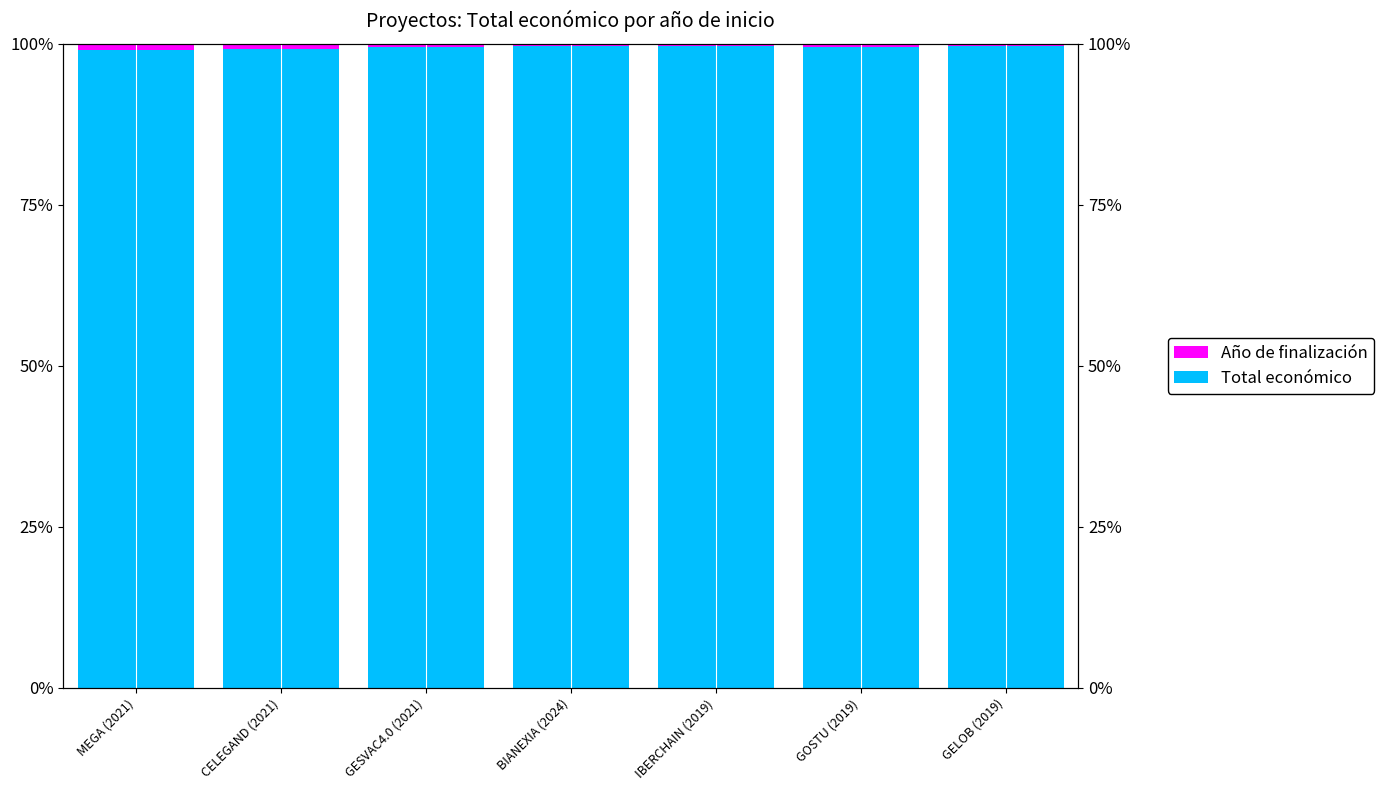

List the series in order of their overall mean, highest first.

Total económico, Año de finalización